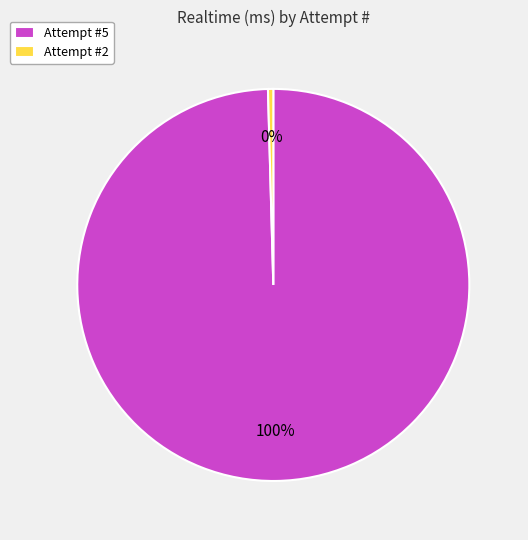

True or false: Attempt #2 accounts for 0% of the total.

True